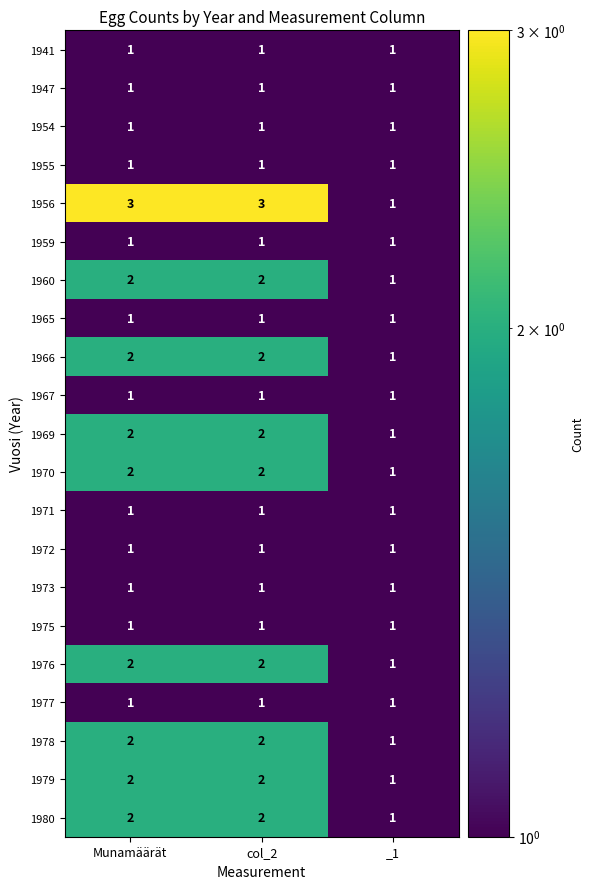

Is it true that 1972 equals 1 at _1?

True